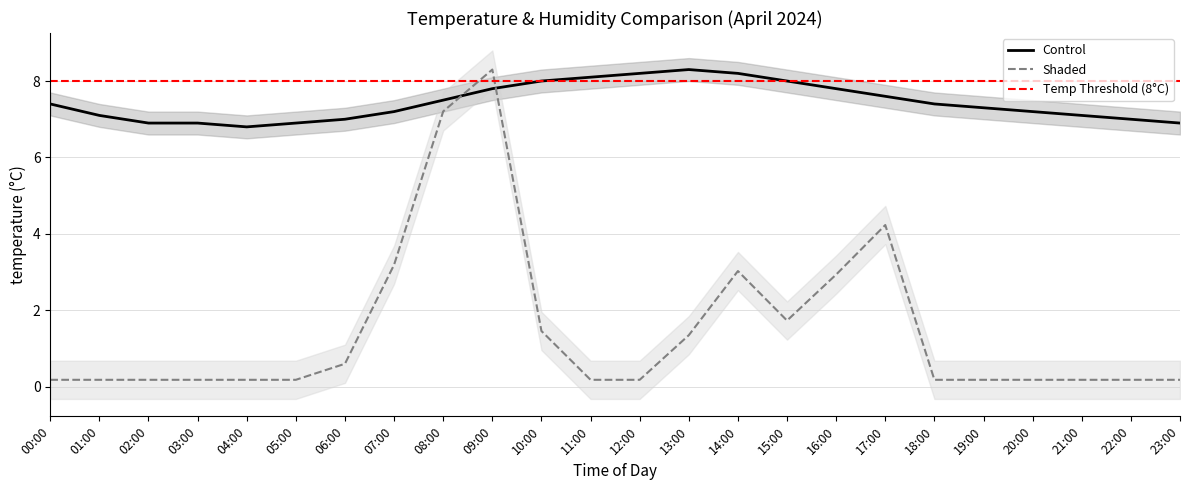

How many categories are shown in the chart?

24